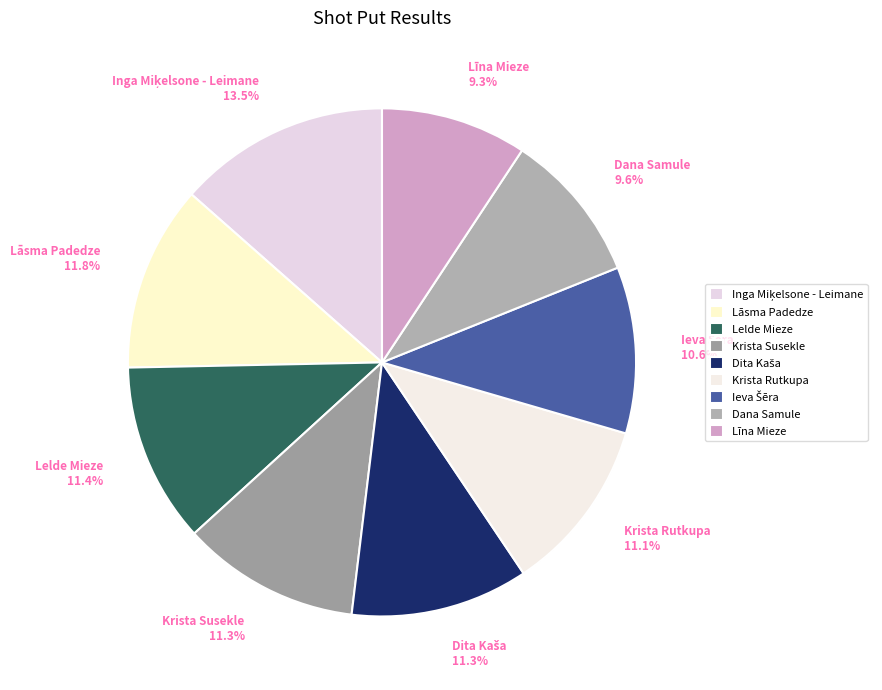

What percentage is NOT represented by Krista Susekle 11.3%?

88.7%